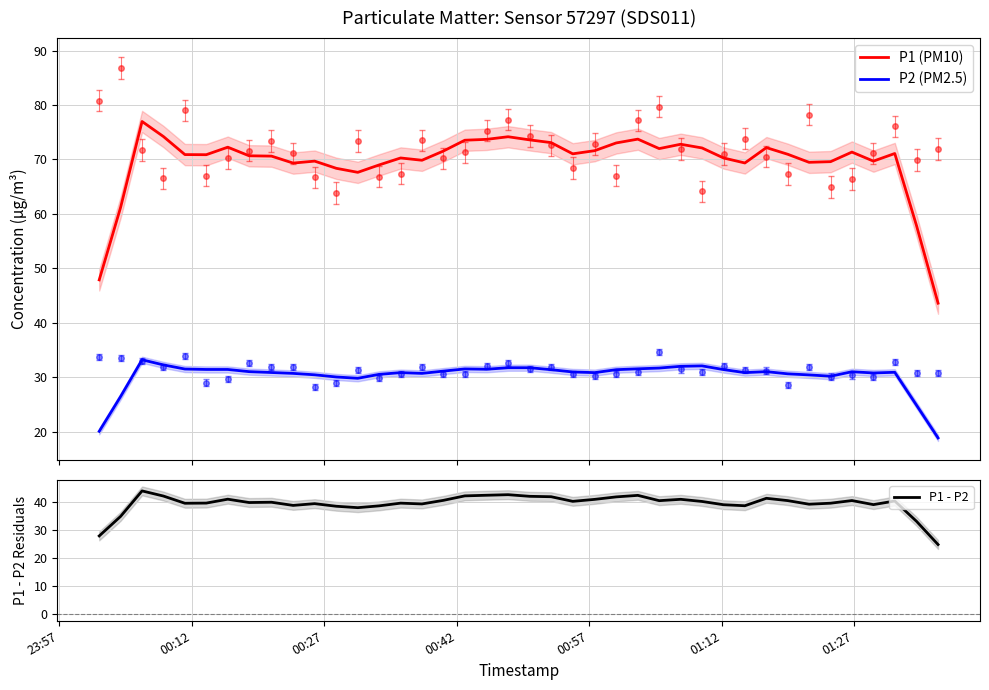

True or false: P1 - P2 and P1 (PM10) intersect in this chart.

False